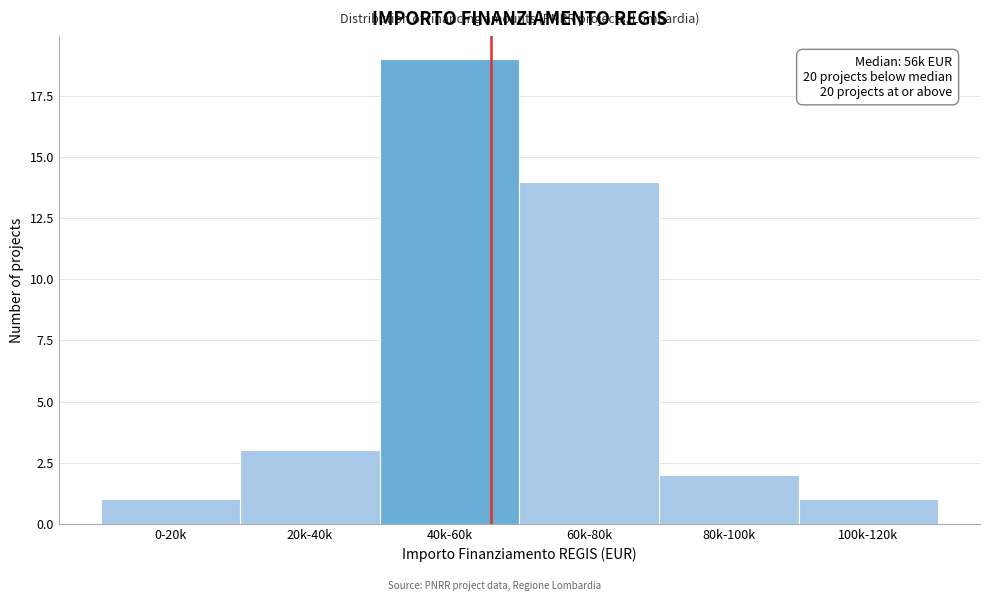

Reading left to right, list all the values displayed in this chart.

1	3	19	14	2	1